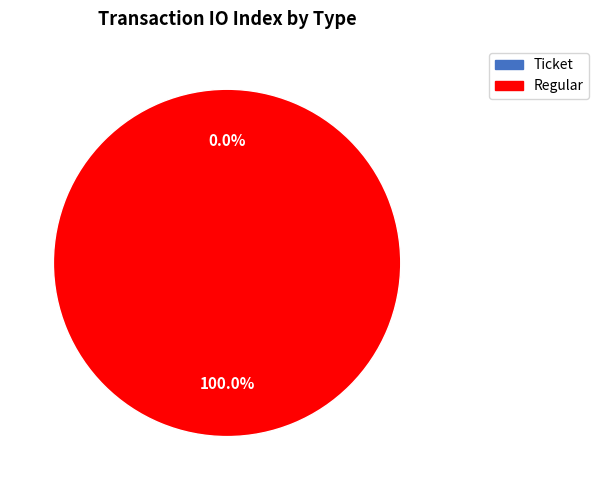

Between Ticket and Regular, which is larger?

Regular